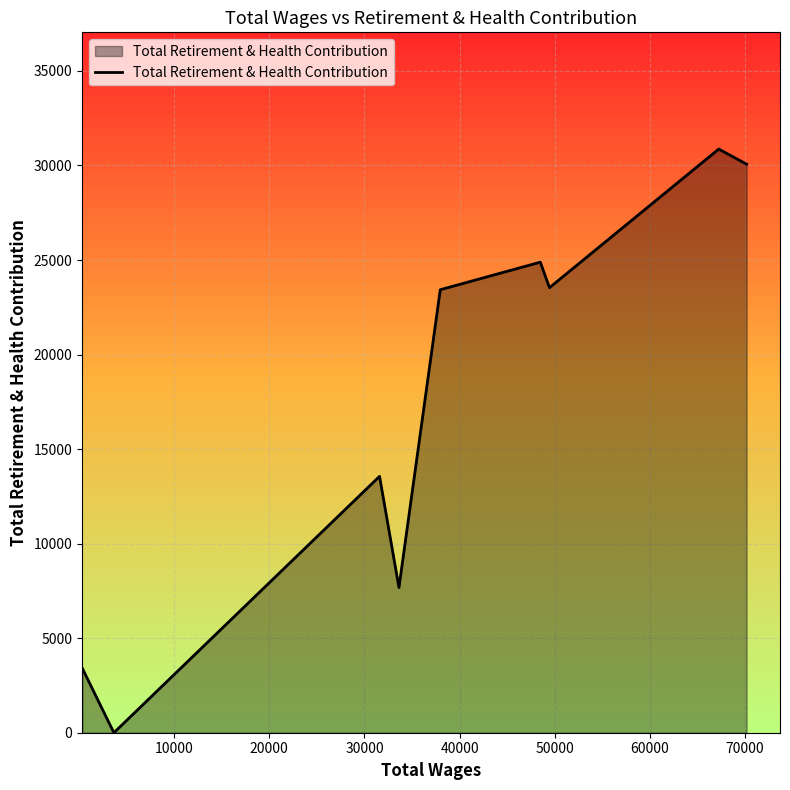

What is the greatest value displayed?

30869